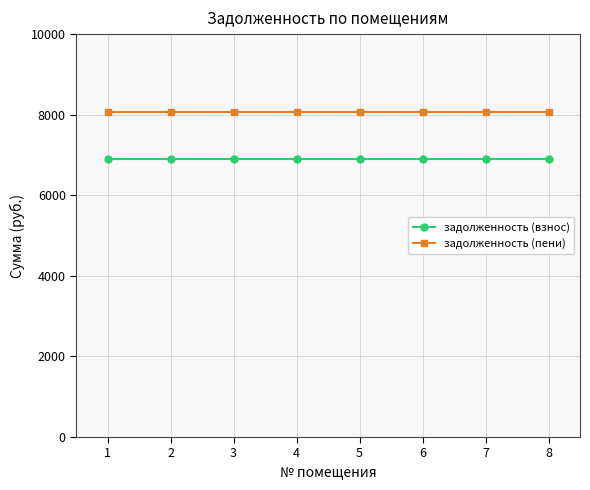

What is the highest value of the задолженность (пени) series?

8078.4